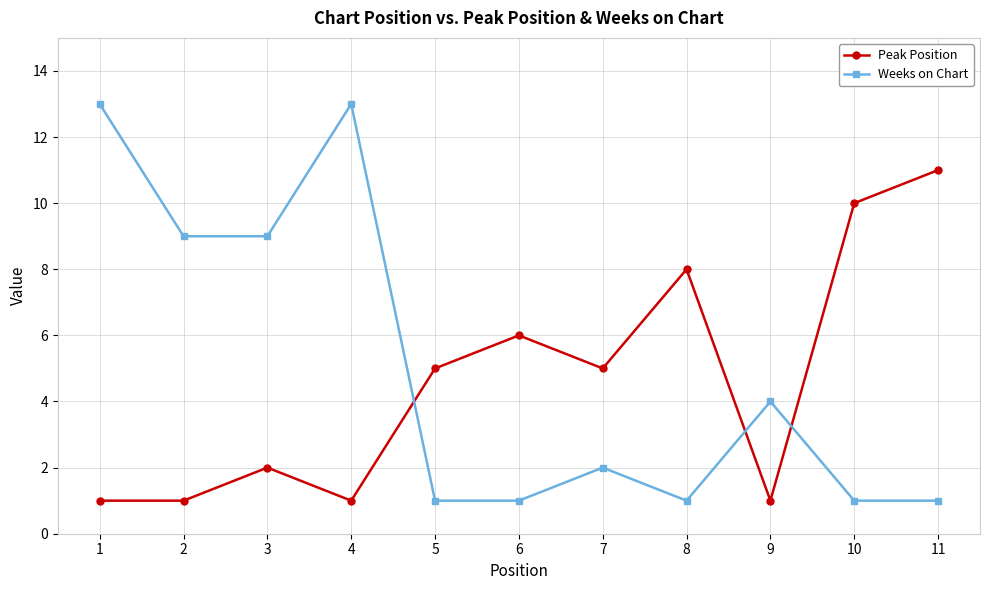

Reading right to left, what are all the values shown in this chart?

Peak Position: 11	10	1	8	5	6	5	1	2	1	1
Weeks on Chart: 1	1	4	1	2	1	1	13	9	9	13